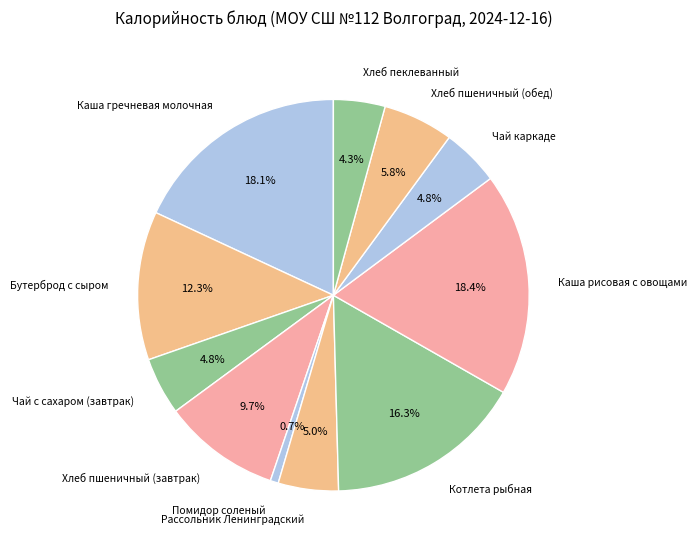

To the nearest percent, what percentage of the pie is Хлеб пеклеванный?

4%